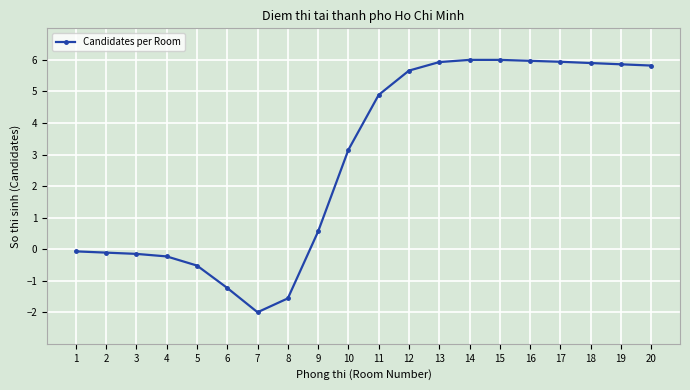

At which label is the value closest to 2?

10